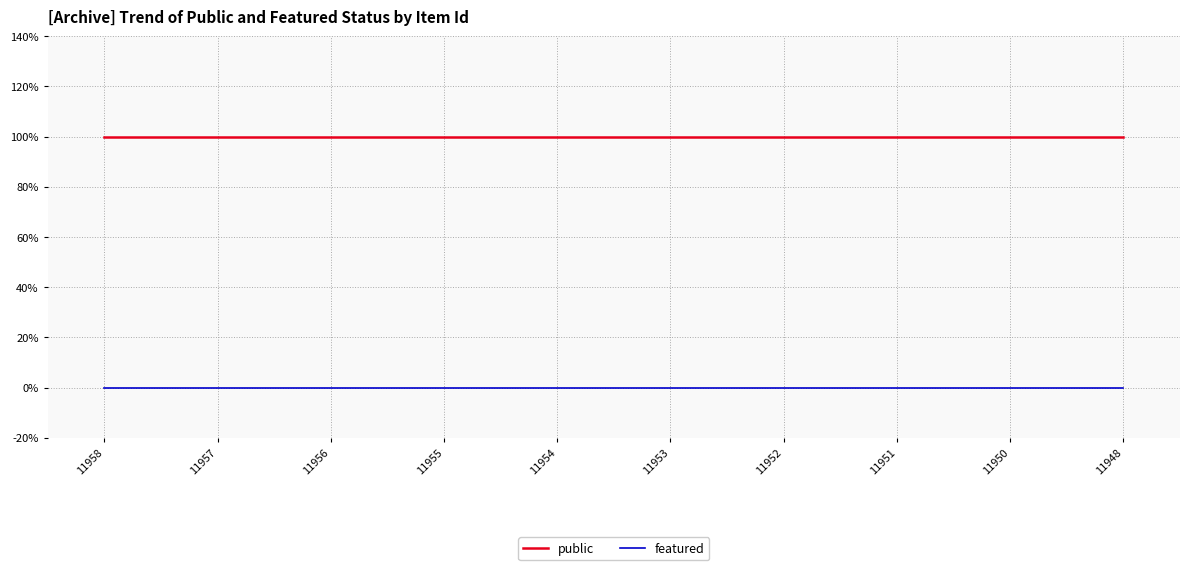

List the series in order of their peak value, lowest first.

featured, public